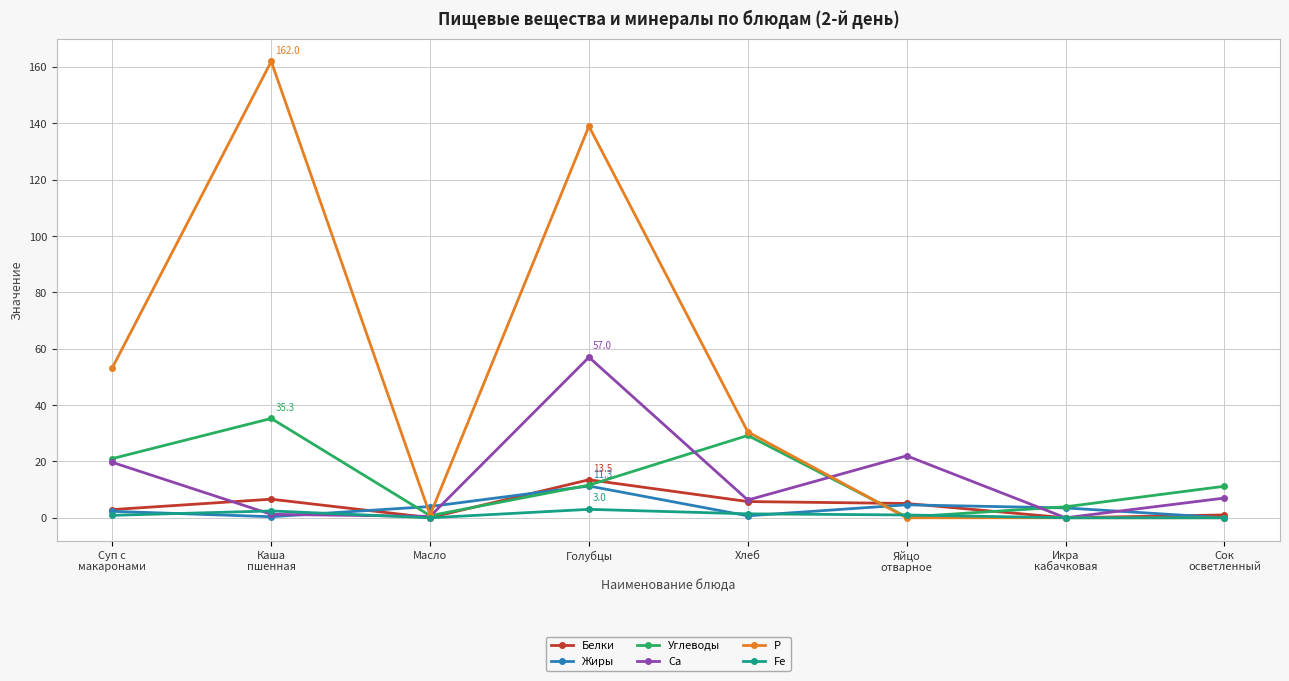

What is the sum of the Fe values at Сок
осветленный and Суп с
макаронами?

0.9